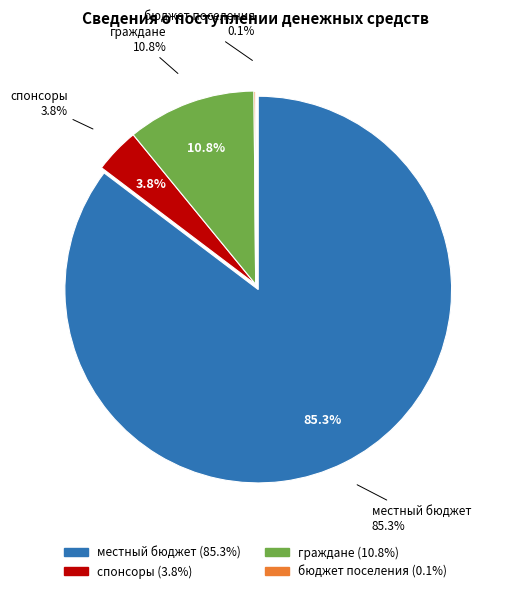

To the nearest percent, what is the combined percentage of спонсоры and местный бюджет?

89%